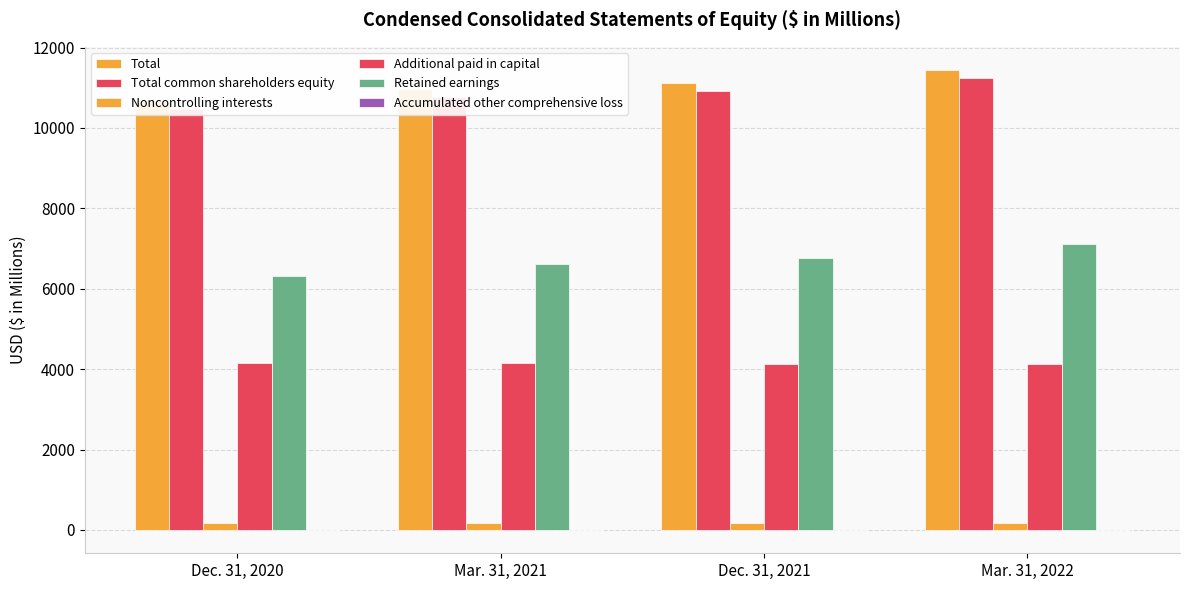

Where does the Additional paid in capital series first go above 4143?

Dec. 31, 2020